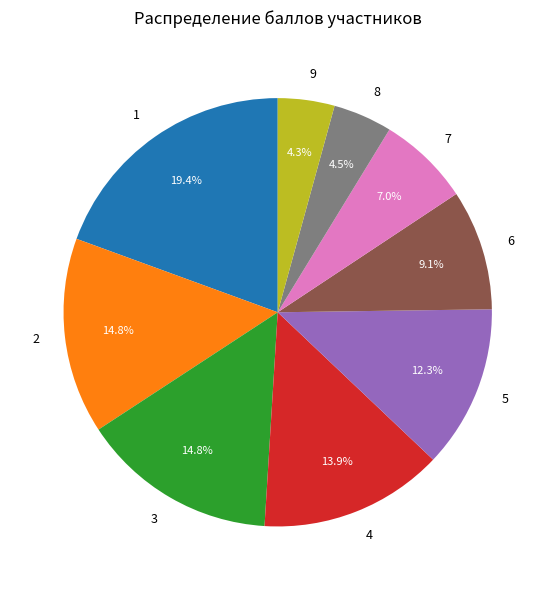

To the nearest percent, what is the combined percentage of 7 and 6?

16%